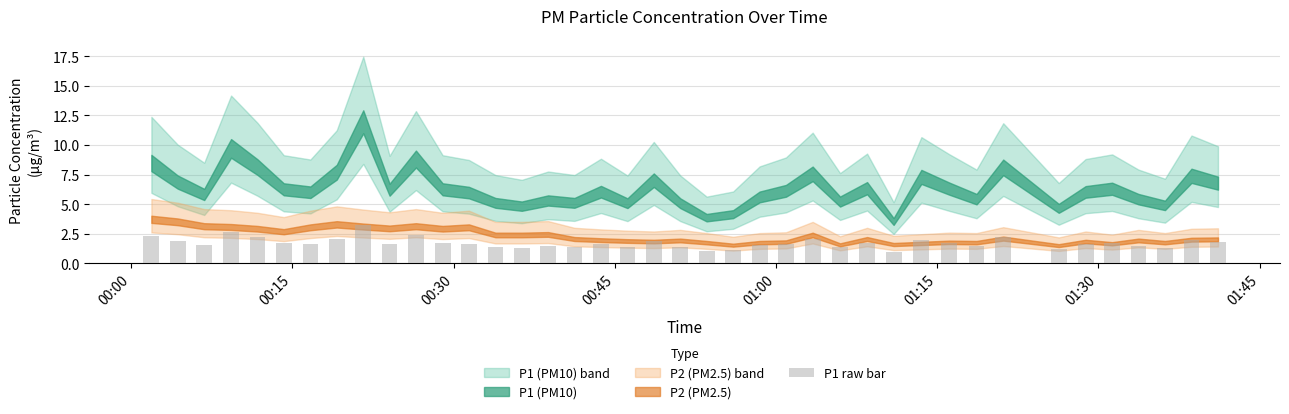

What is the value of the 20th bar from the left?

1.9